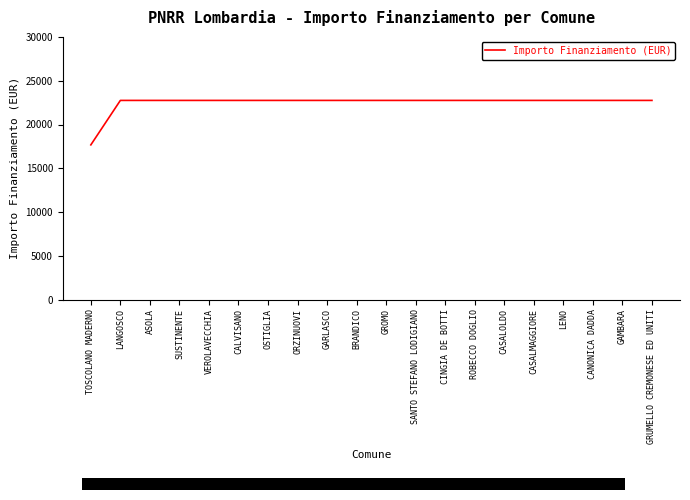

How many categories are shown in the chart?

20